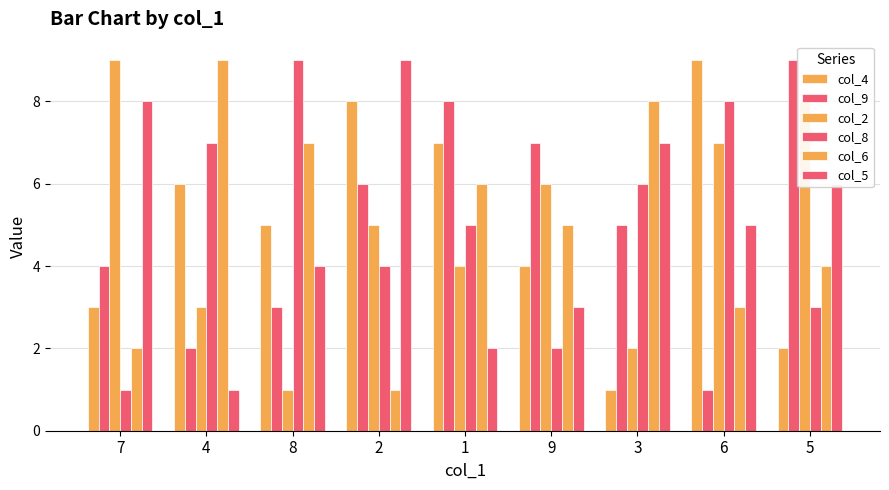

How many categories are shown in the chart?

9